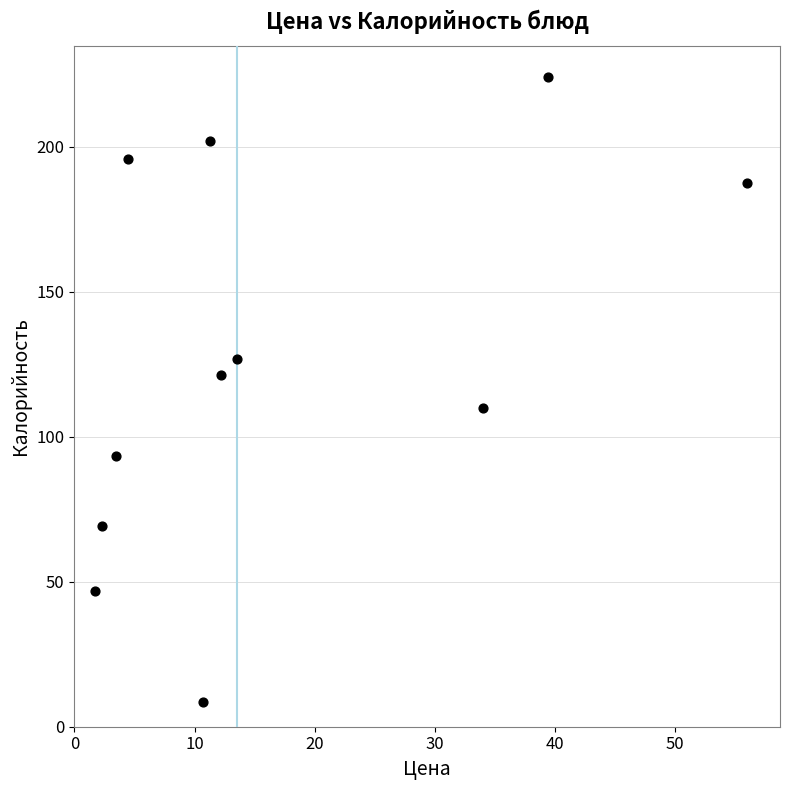

What is the average X value?

17.2